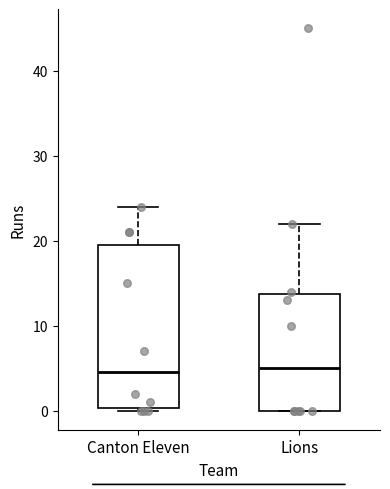

Reading left to right, read every box against the y-axis: the position of its median line, the range the box covers, and the ends of its whiskers. The values are not printed on the chart, so give them approximately, as read against the axis.

Canton Eleven: median 5, box 0 to 20, whiskers 0 to 24
Lions: median 5, box 0 to 14, whiskers 0 to 22